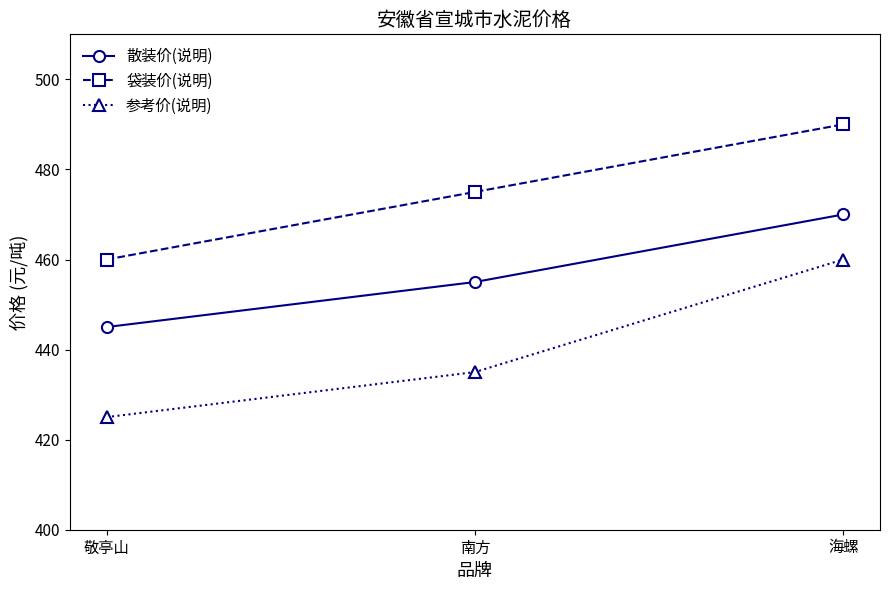

Is the value of 袋装价(说明) at 敬亭山 greater than the value of 散装价(说明) at 敬亭山?

Yes